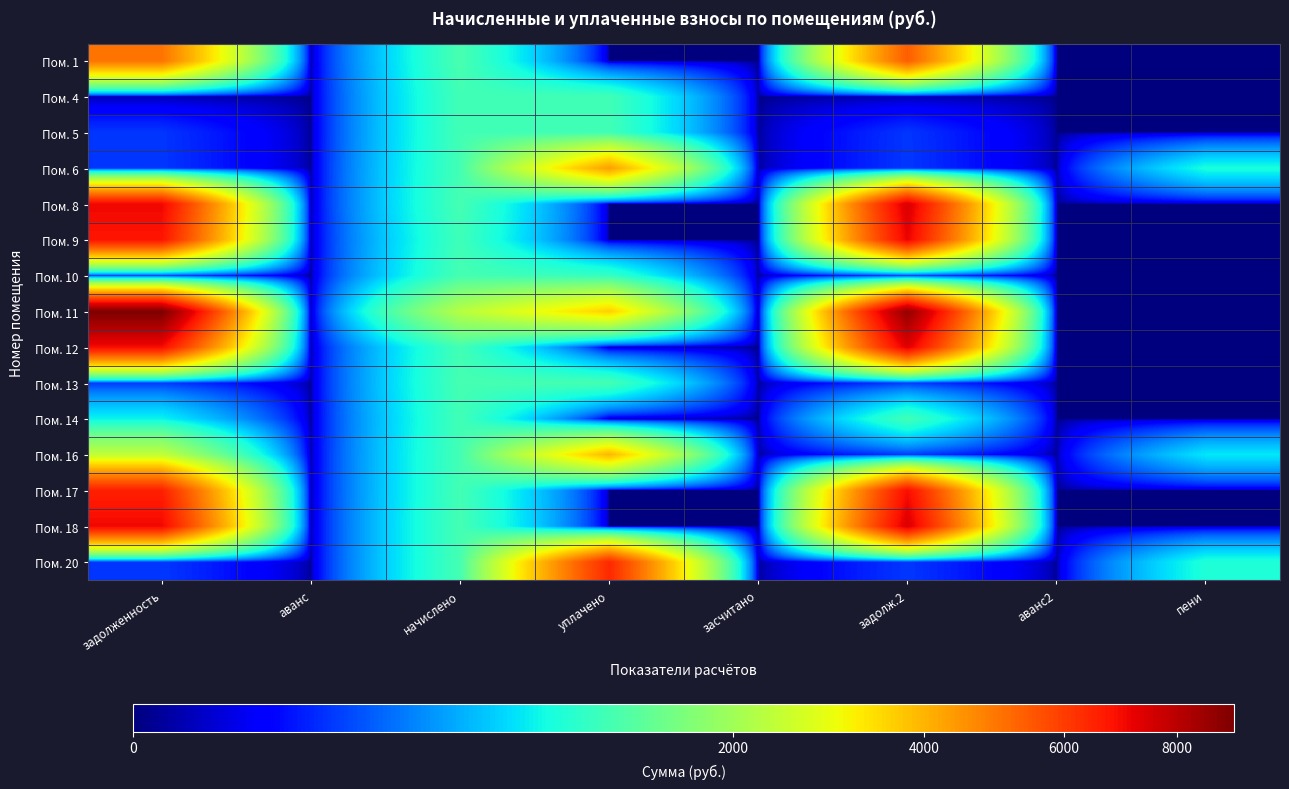

Reading left to right, what are all the values shown in this chart?

Пом. 1: задолженность=5019.7	аванс=0.0	начислено=1159.1	уплачено=0.0	засчитано=0.0	задолж.2=5406.1	аванс2=0.0	пени=0.0
Пом. 4: задолженность=0.0	аванс=0.0	начислено=1101.9	уплачено=1101.9	засчитано=0.0	задолж.2=0.0	аванс2=0.0	пени=0.0
Пом. 5: задолженность=122.4	аванс=0.0	начислено=1101.9	уплачено=1101.9	засчитано=0.0	задолж.2=122.4	аванс2=0.0	пени=0.0
Пом. 6: задолженность=124.0	аванс=0.0	начислено=1116.2	уплачено=4325.0	засчитано=0.0	задолж.2=124.0	аванс2=0.0	пени=824.6
Пом. 8: задолженность=7066.5	аванс=0.0	начислено=1130.5	уплачено=0.0	засчитано=0.0	задолж.2=7443.3	аванс2=0.0	пени=0.0
Пом. 9: задолженность=6768.3	аванс=0.0	начислено=1082.8	уплачено=0.0	засчитано=0.0	задолж.2=7129.2	аванс2=0.0	пени=0.0
Пом. 10: задолженность=126.1	аванс=0.0	начислено=1135.3	уплачено=1008.3	засчитано=0.0	задолж.2=126.1	аванс2=0.0	пени=0.0
Пом. 11: задолженность=9143.6	аванс=0.0	начислено=2246.7	уплачено=3600.0	засчитано=0.0	задолж.2=8692.5	аванс2=0.0	пени=0.0
Пом. 12: задолженность=6947.2	аванс=0.0	начислено=1111.4	уплачено=0.0	засчитано=0.0	задолж.2=7317.7	аванс2=0.0	пени=0.0
Пом. 13: задолженность=126.1	аванс=0.0	начислено=1135.3	уплачено=1135.3	засчитано=0.0	задолж.2=126.1	аванс2=0.0	пени=0.0
Пом. 14: задолженность=734.0	аванс=0.0	начислено=1097.1	уплачено=0.0	засчитано=0.0	задолж.2=1099.7	аванс2=0.0	пени=0.0
Пом. 16: задолженность=2376.0	аванс=0.0	начислено=1116.2	уплачено=3949.0	засчитано=0.0	задолж.2=124.0	аванс2=0.0	пени=675.0
Пом. 17: задолженность=6551.0	аванс=0.0	начислено=1116.2	уплачено=0.0	засчитано=0.0	задолж.2=6923.0	аванс2=0.0	пени=0.0
Пом. 18: задолженность=7036.6	аванс=0.0	начислено=1125.7	уплачено=0.0	засчитано=0.0	задолж.2=7411.9	аванс2=0.0	пени=0.0
Пом. 20: задолженность=125.1	аванс=0.0	начислено=1125.7	уплачено=6379.1	засчитано=0.0	задолж.2=125.1	аванс2=0.0	пени=860.7